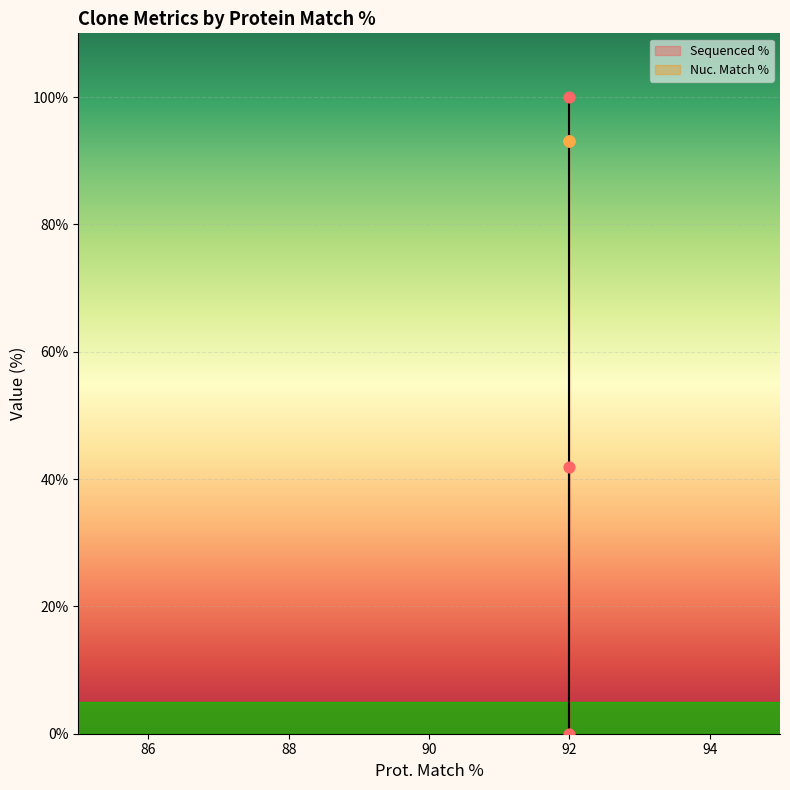

Which has a higher value, 92 or 92?

92